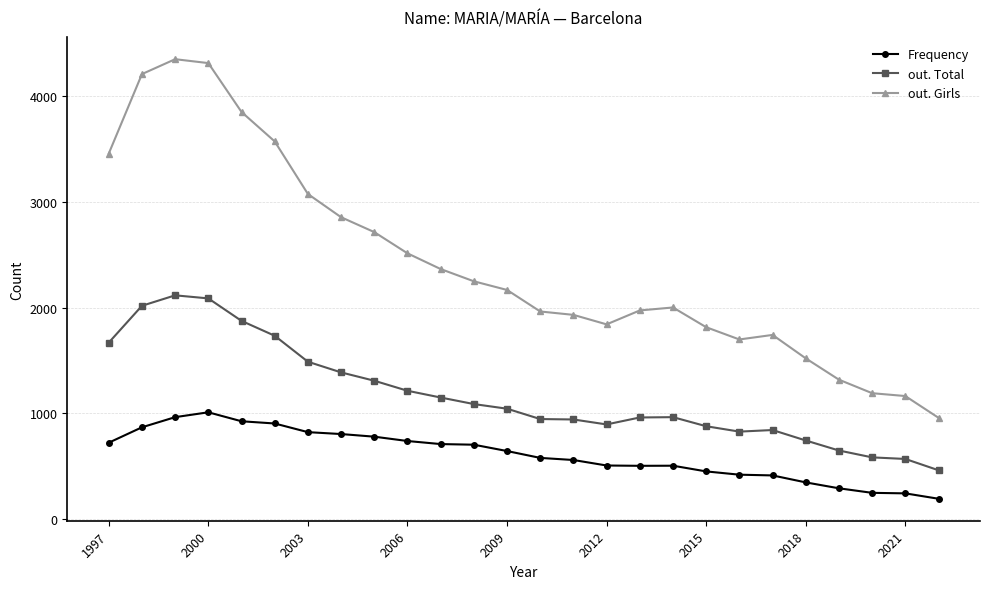

What is the difference between the maximum and minimum values in the out. Girls series?

3397